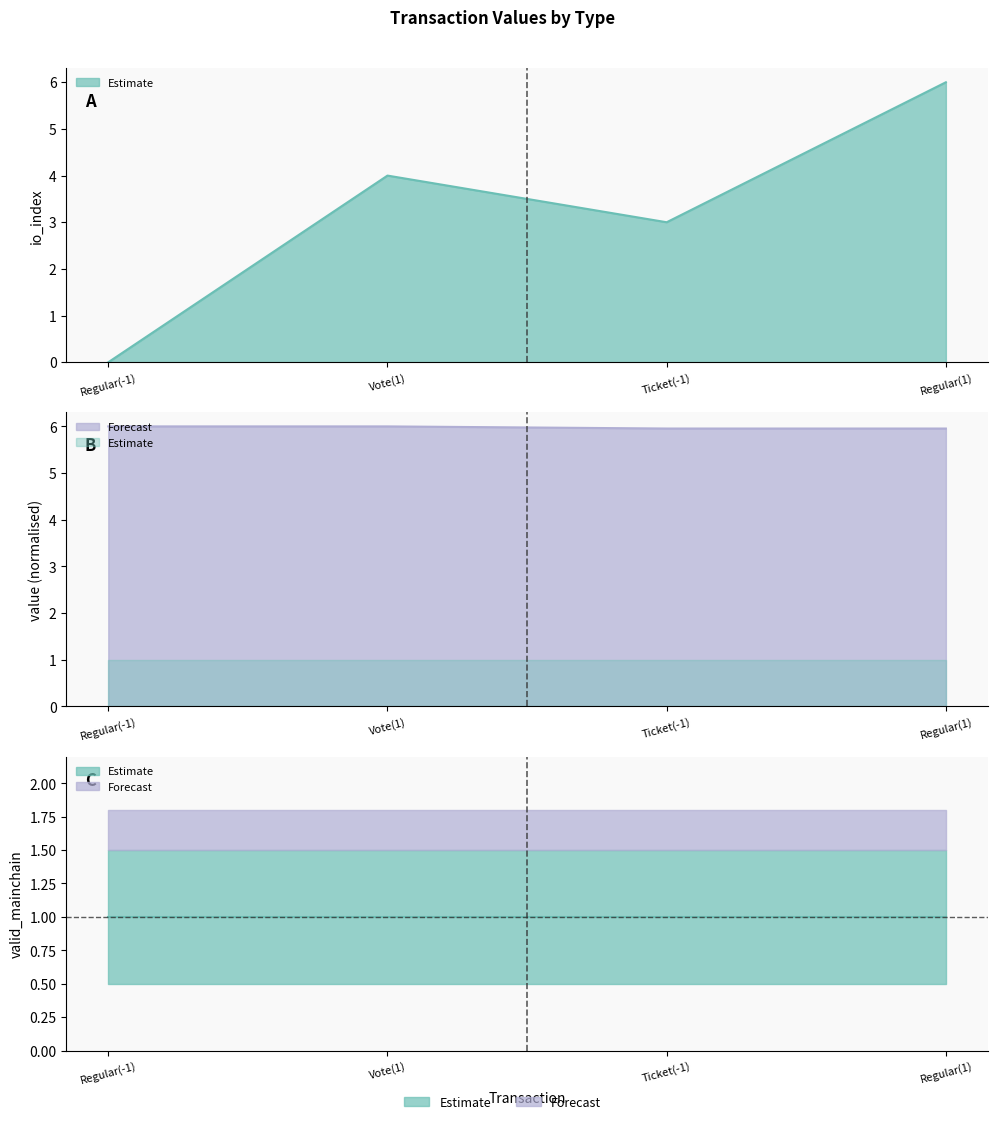

True or false: io_index and value intersect in this chart.

True